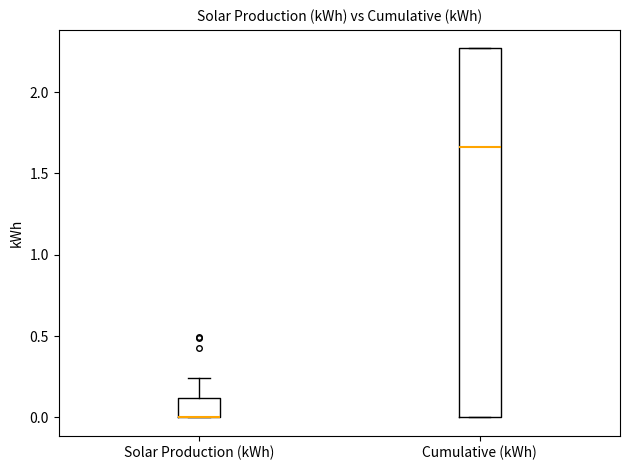

Reading left to right, read every box against the y-axis: the position of its median line, the range the box covers, and the ends of its whiskers. The values are not printed on the chart, so give them approximately, as read against the axis.

Solar Production (kWh): median 0.00 (drawn on the box's lower edge), box 0.00 to 0.10, whiskers 0.00 to 0.25
Cumulative (kWh): median 1.65, box 0.00 to 2.25, whiskers 0.00 to 2.25